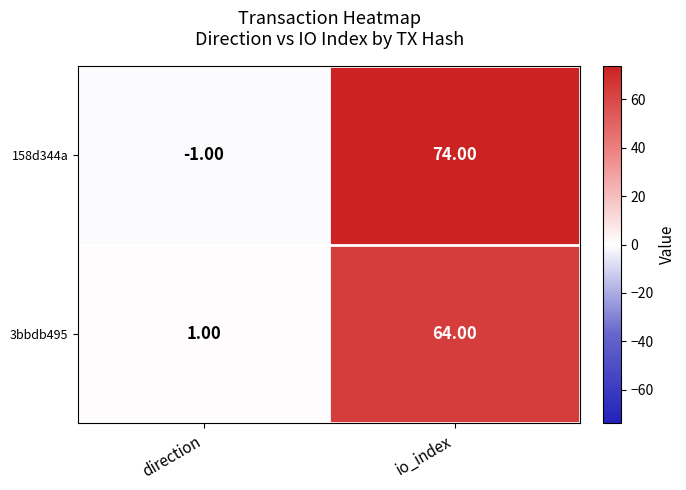

What is the spread (max minus min) of values at direction?

2